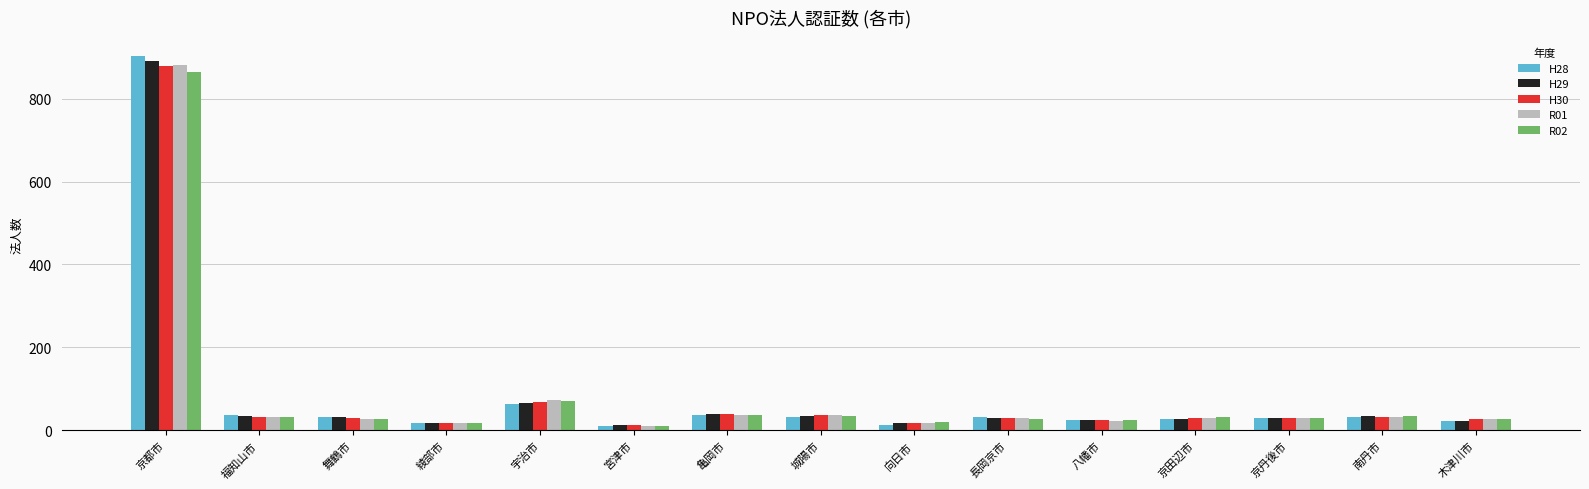

Where is R01 nearest to the value 446?

宇治市